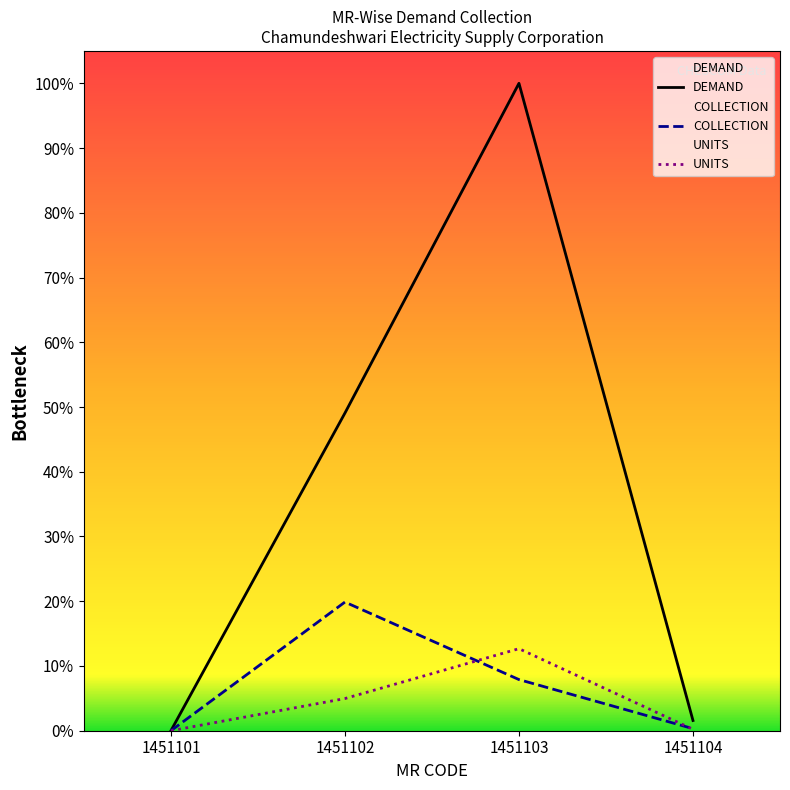

True or false: COLLECTION has more than 1 interior local peaks.

False